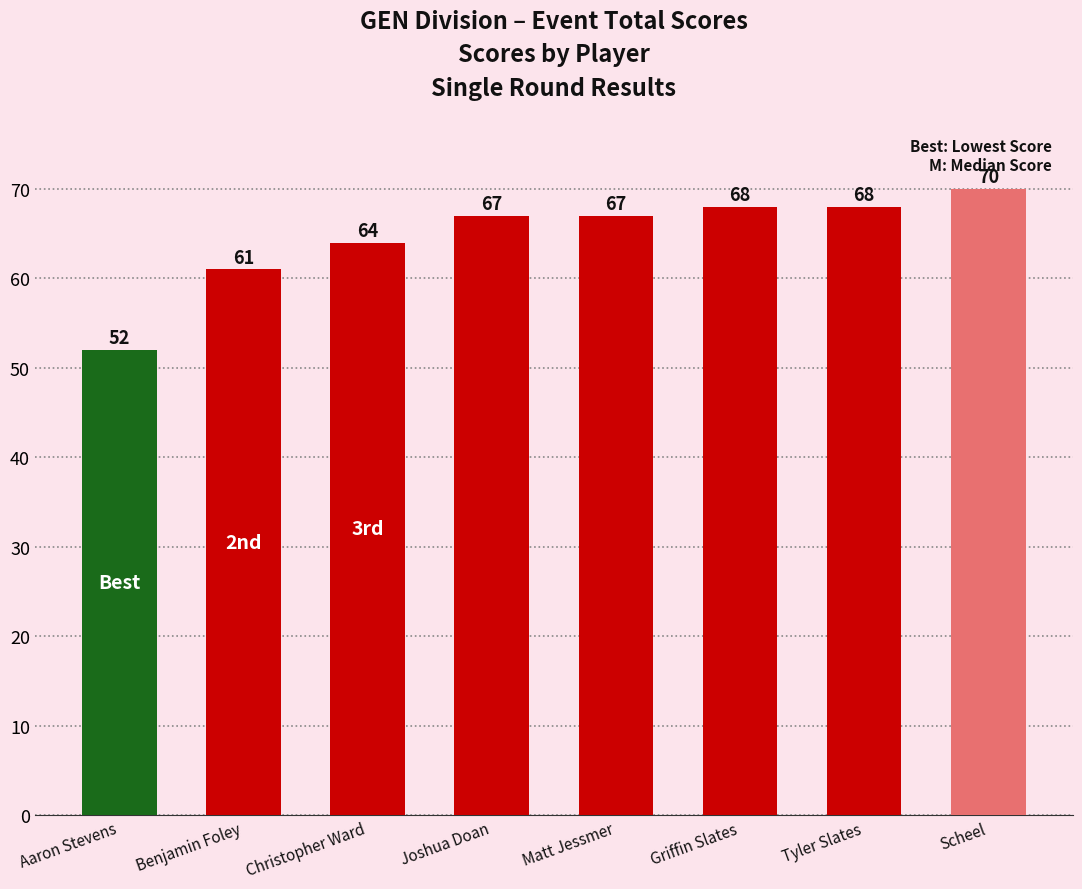

How many data points does each series have?

8